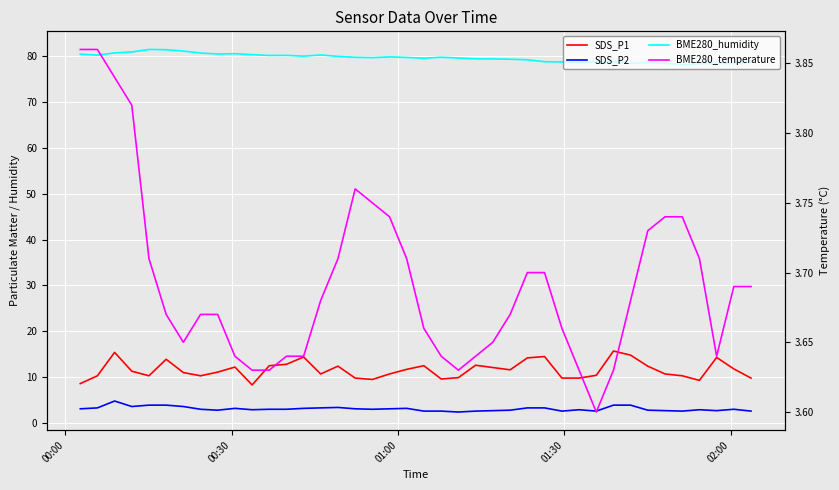

Which series ends up on top after the final intersection of BME280_temperature and SDS_P2?

BME280_temperature